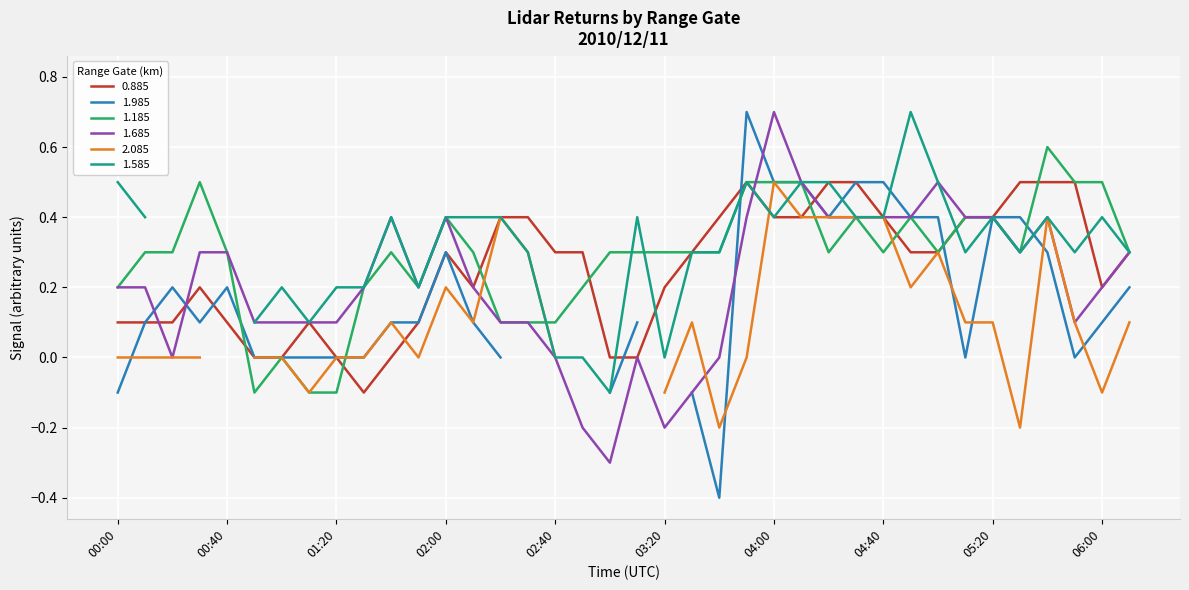

Where is 0.885 nearest to the value 0?

00:50